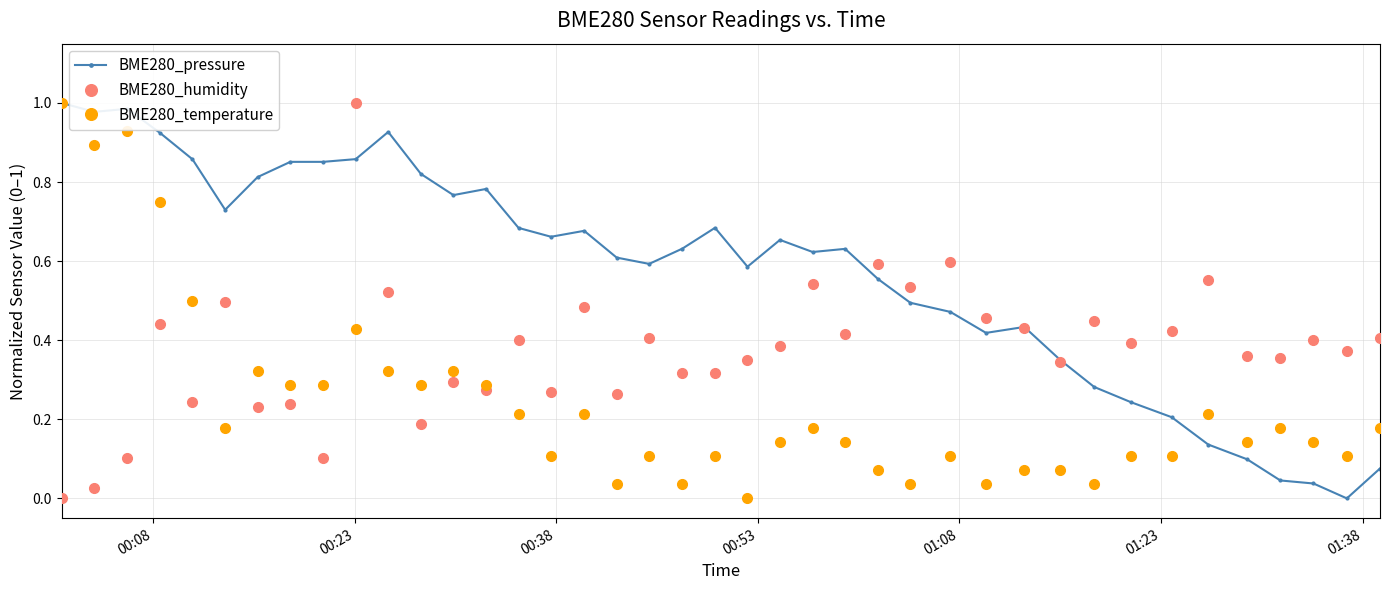

List the series in order of their overall mean, lowest first.

BME280_temperature, BME280_humidity, BME280_pressure